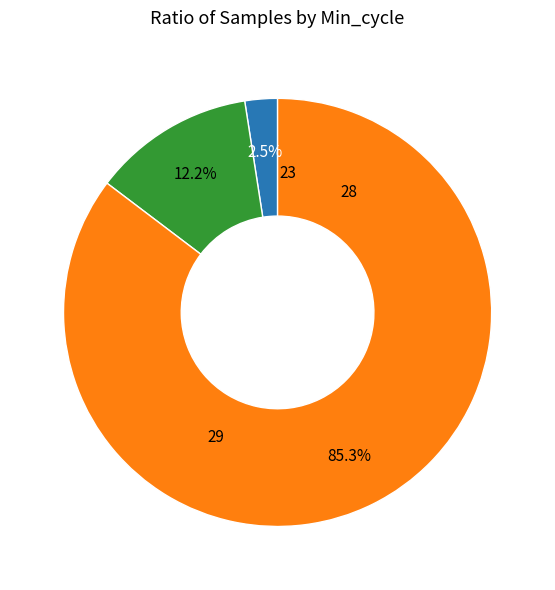

Is there any slice that represents more than half of the pie?

Yes